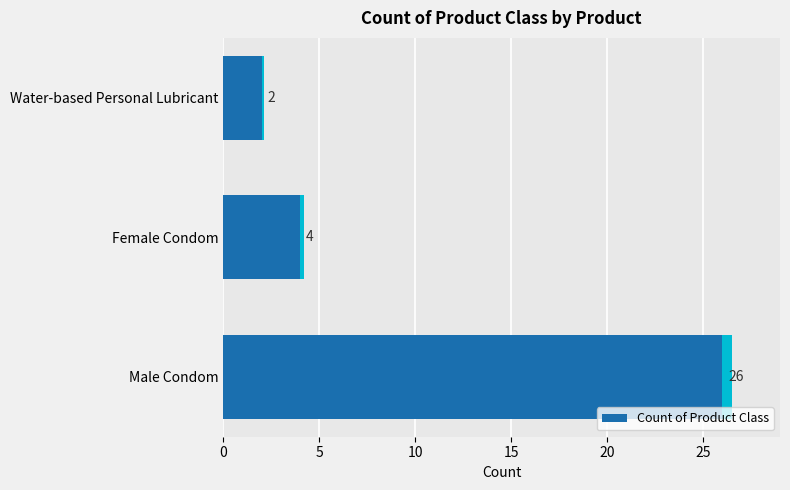

Is it true that Count of Product Class equals 26 at Male Condom?

True